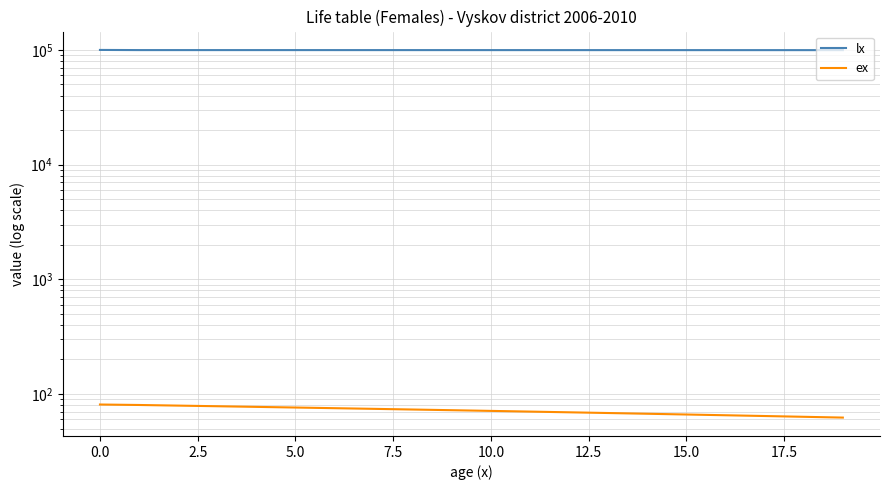

How many lines are shown in the chart?

2